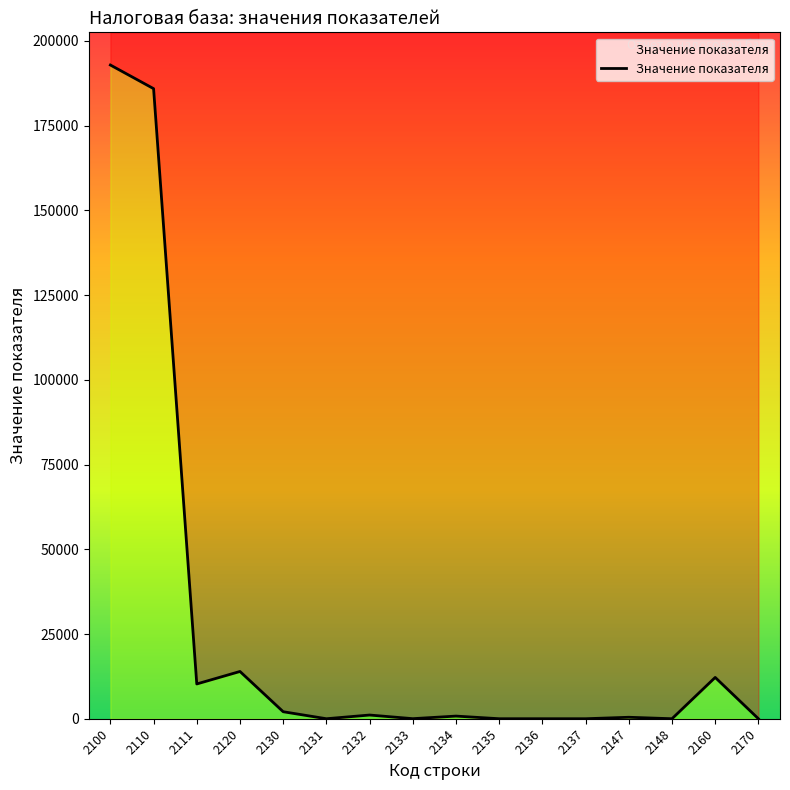

What is the value of the 4th point from the left?

13946